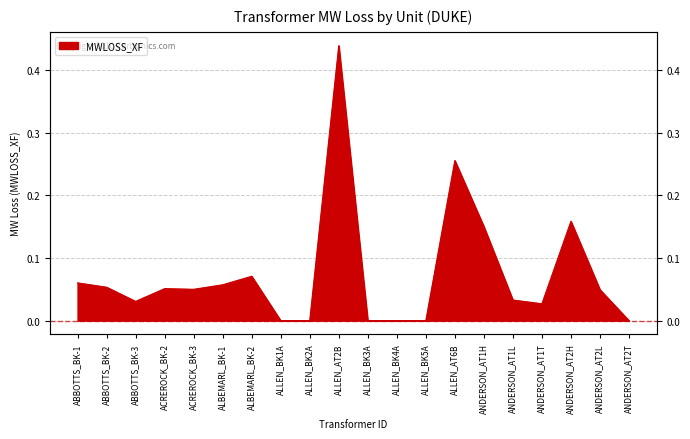

Where is the data nearest to the value 0?

ALLEN_BK1A